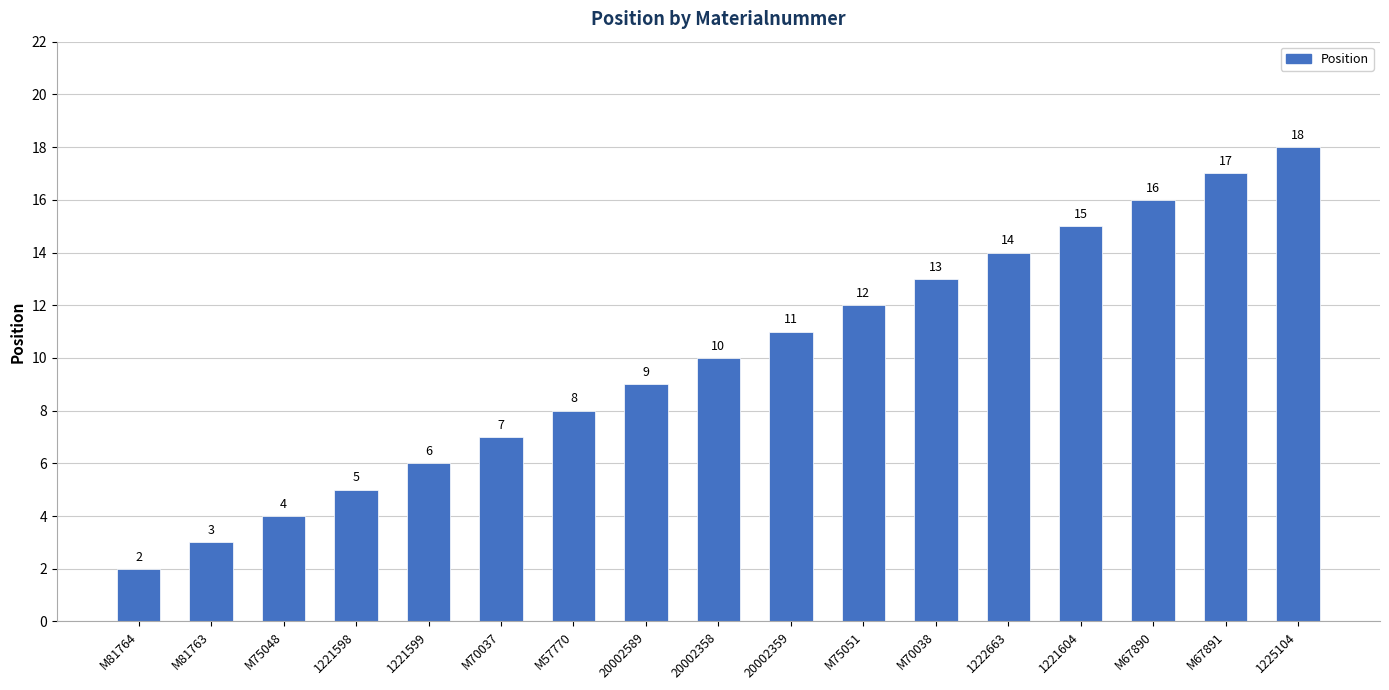

Reading right to left, what are all the values shown in this chart?

1225104=18	M67891=17	M67890=16	1221604=15	1222663=14	M70038=13	M75051=12	20002359=11	20002358=10	20002589=9	M57770=8	M70037=7	1221599=6	1221598=5	M75048=4	M81763=3	M81764=2